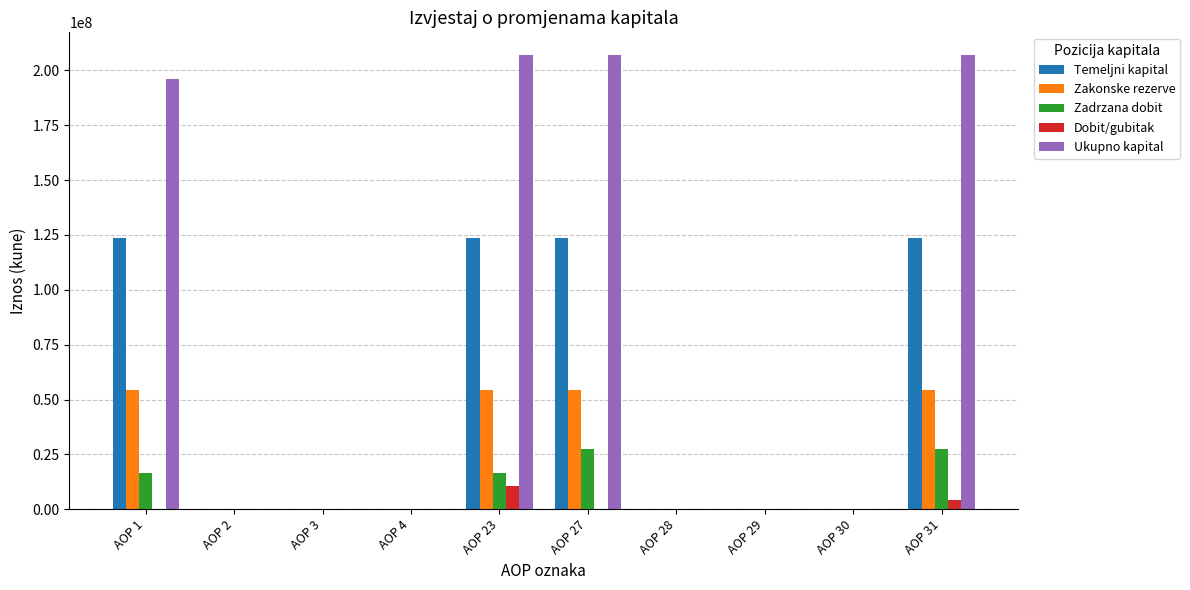

Are the bars grouped side by side (vs. stacked)?

Yes